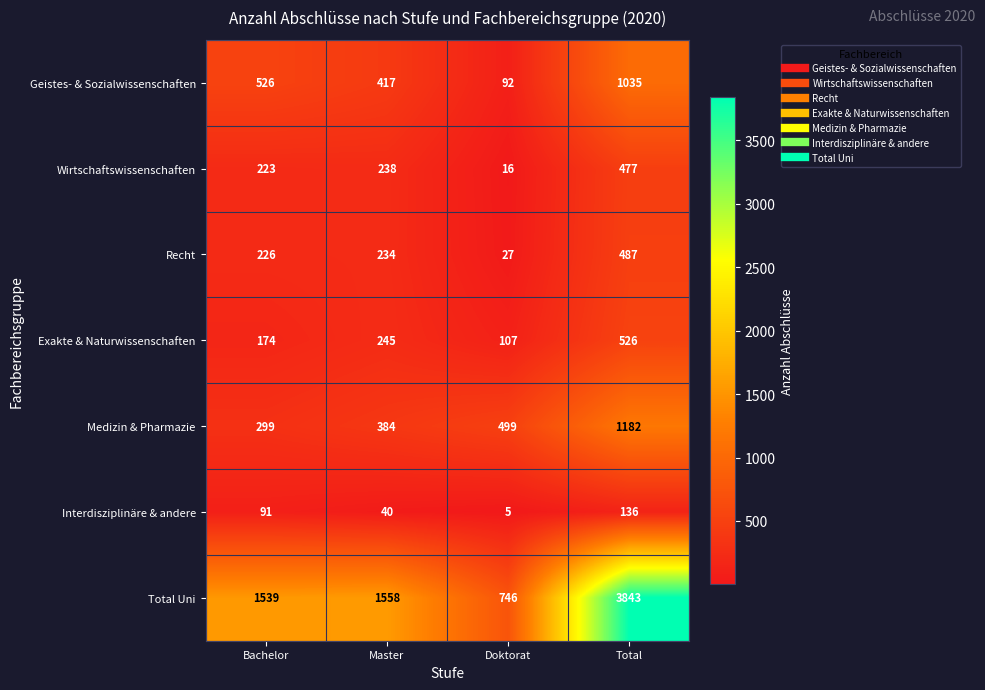

What is the difference between the highest and lowest values at Doktorat?

741